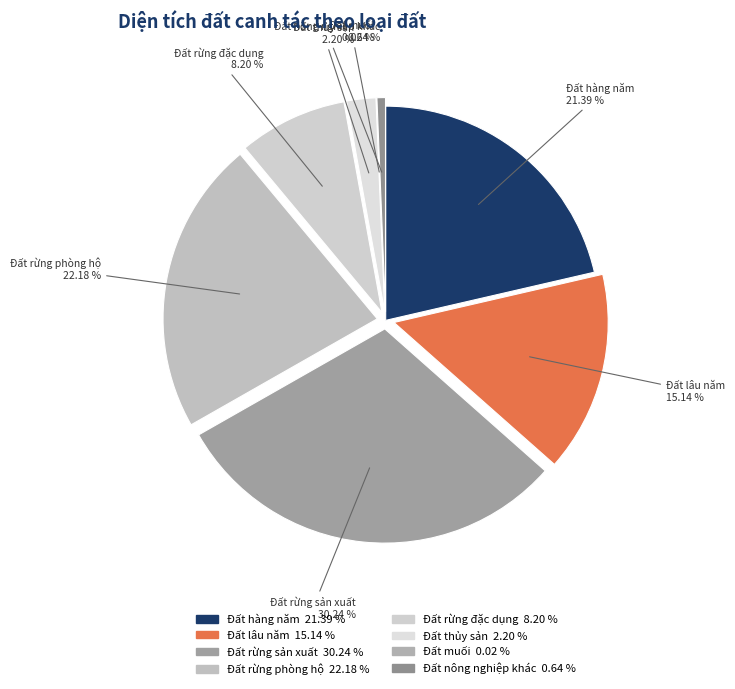

To the nearest percent, what is the average slice percentage?

12%